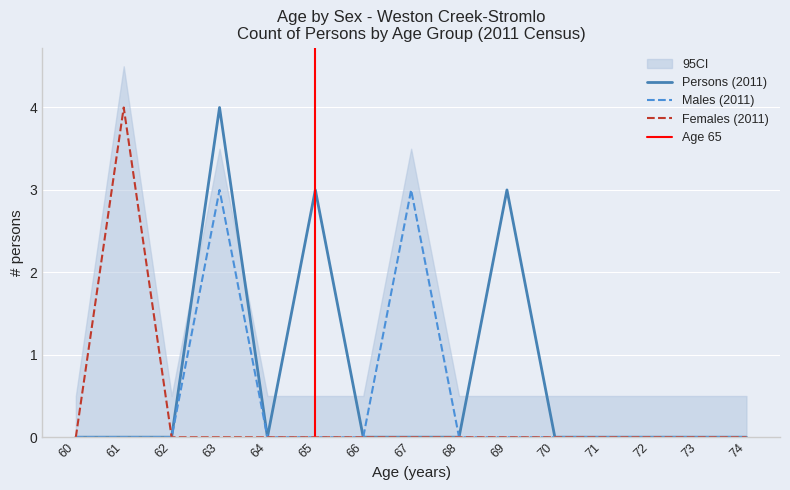

True or false: Persons has a value of 0 at 64.

True